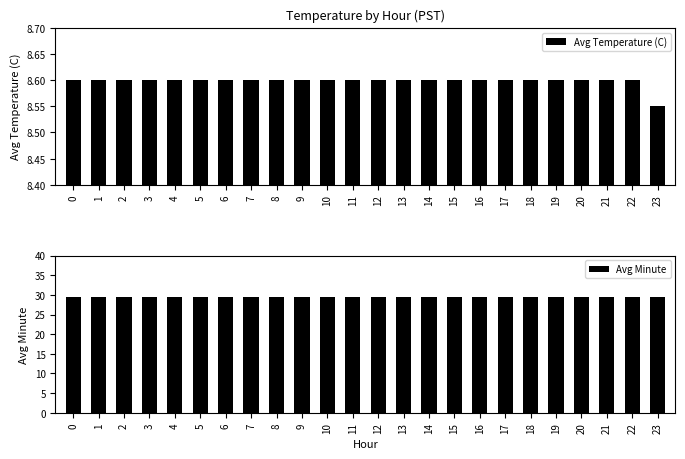

Reading right to left, what are all the values shown in this chart?

Avg Temperature (C): 8.6	8.6	8.6	8.6	8.6	8.6	8.6	8.6	8.6	8.6	8.6	8.6	8.6	8.6	8.6	8.6	8.6	8.6	8.6	8.6	8.6	8.6	8.6	8.6
Avg Minute: 29.5	29.5	29.5	29.5	29.5	29.5	29.5	29.5	29.5	29.5	29.5	29.5	29.5	29.5	29.5	29.5	29.5	29.5	29.5	29.5	29.5	29.5	29.5	29.5